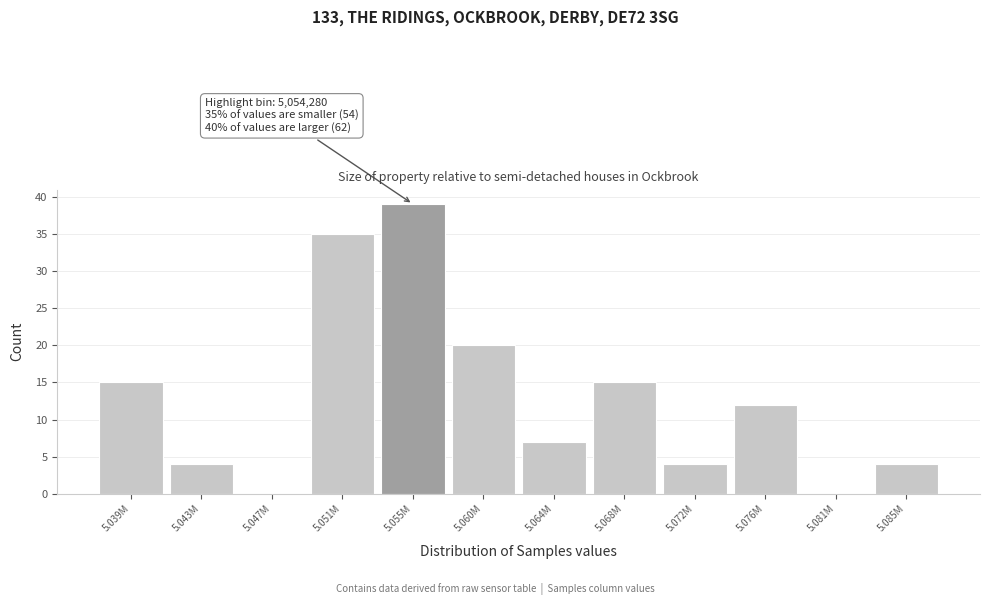

Reading left to right, list all the values displayed in this chart.

5.039M=15	5.043M=4	5.047M=0	5.051M=35	5.055M=39	5.060M=20	5.064M=7	5.068M=15	5.072M=4	5.076M=12	5.081M=0	5.085M=4